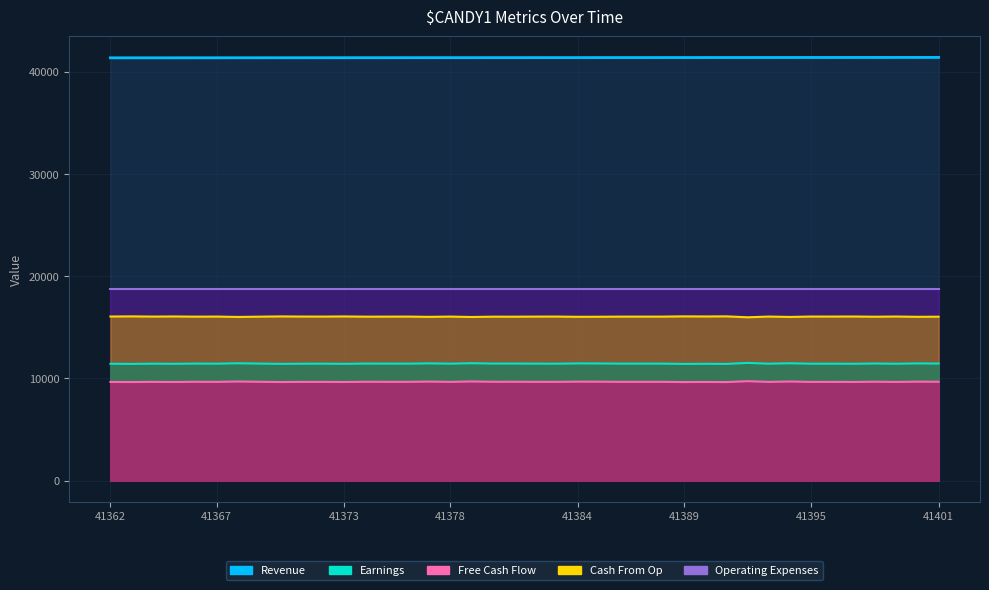

Which category has the highest value in the Earnings series?

41391